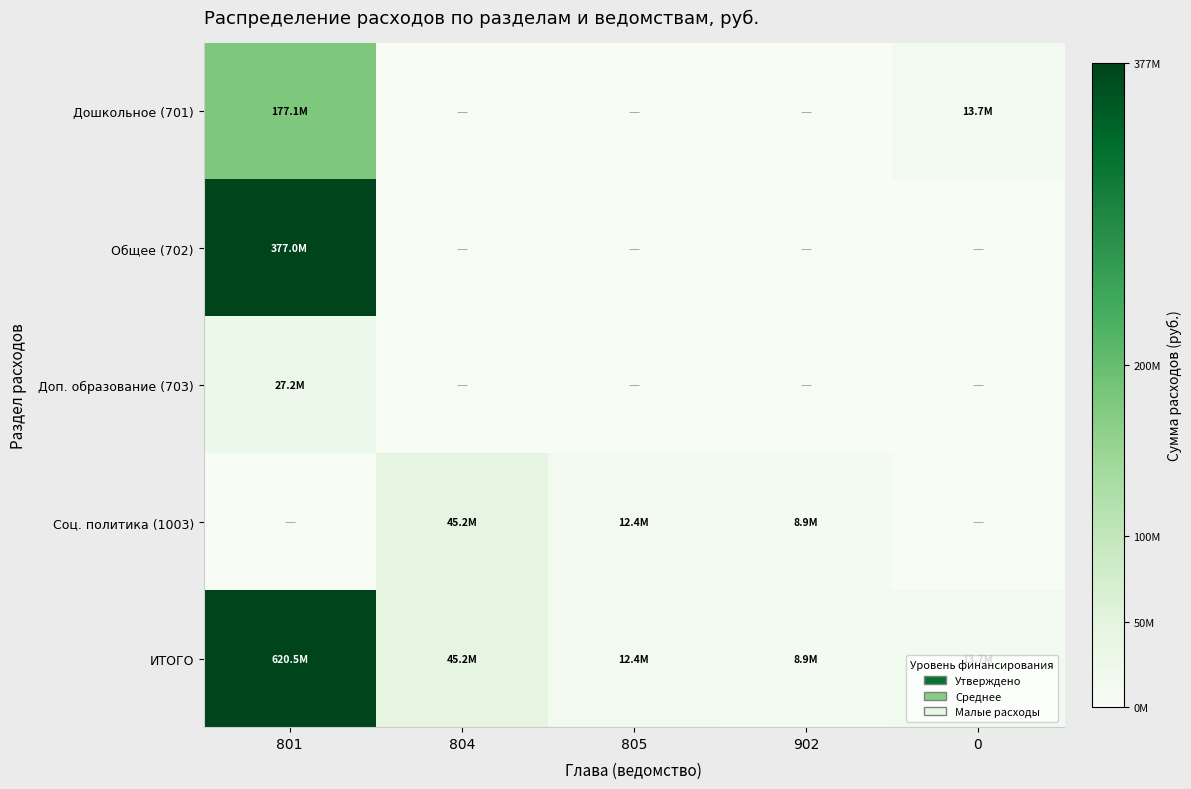

Reading left to right, transcribe all the data shown in this chart.

Дошкольное (701): 801=177104770.0	804=0.0	805=0.0	902=0.0	0=13650000.0
Общее (702): 801=376987123.4	804=0.0	805=0.0	902=0.0	0=0.0
Доп. образование (703): 801=27189369.7	804=0.0	805=0.0	902=0.0	0=0.0
Соц. политика (1003): 801=0.0	804=45230000.0	805=12400000.0	902=8900000.0	0=0.0
ИТОГО: 801=620488907.8	804=45230000.0	805=12400000.0	902=8900000.0	0=13650000.0